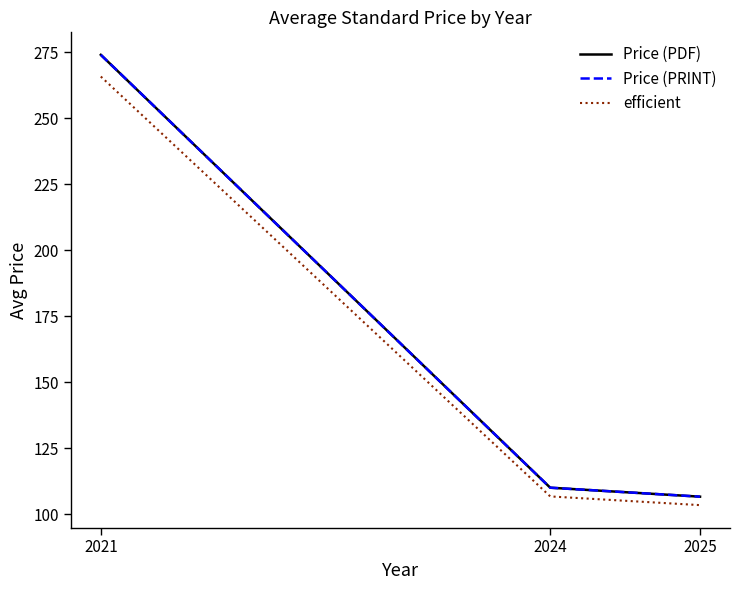

Between 2025 and 2024, which is larger?

2024